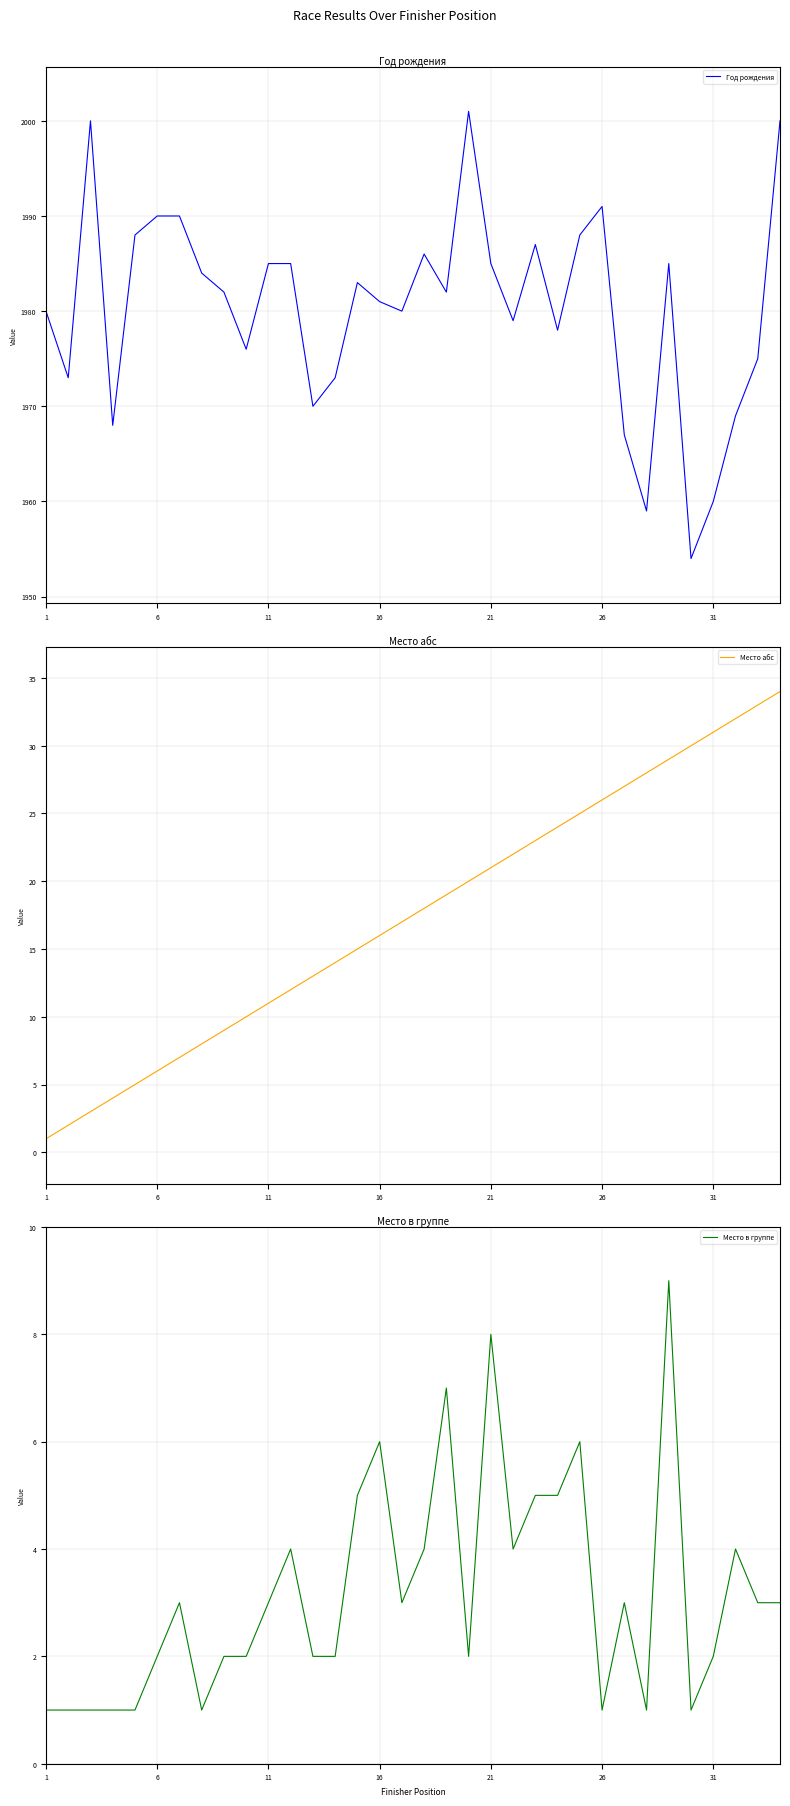

Is this an area chart (filled region under the line)?

No